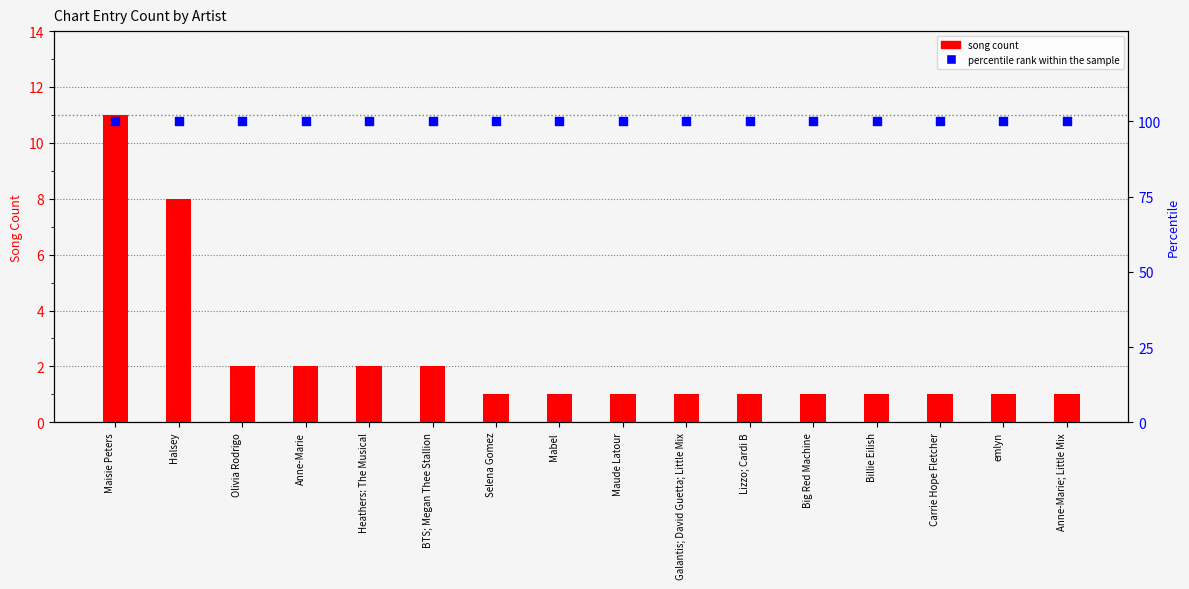

At which category is the sum across all series the highest?

Maisie Peters